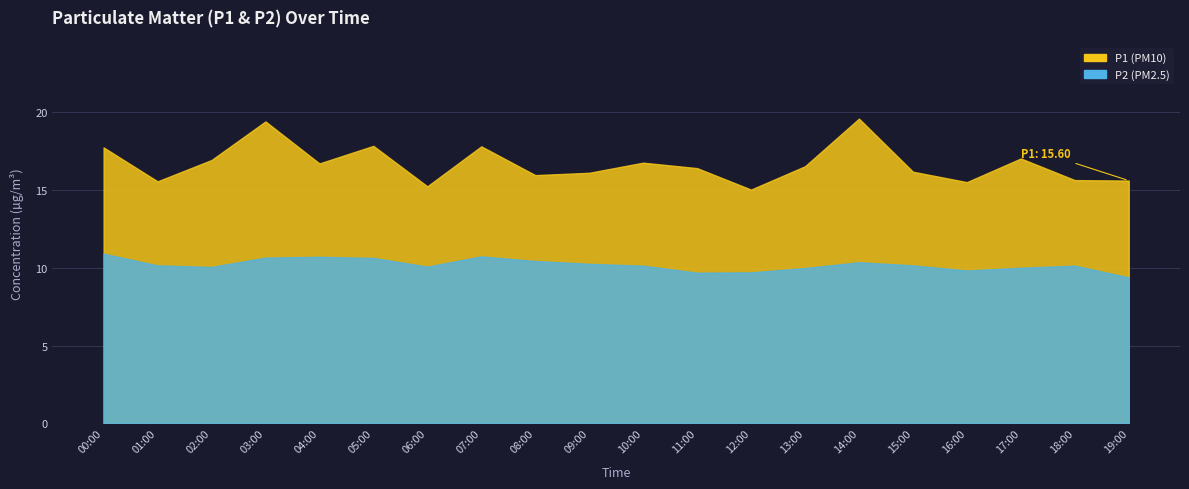

What is the difference between the second highest and second lowest values in the P2 series?

1.1